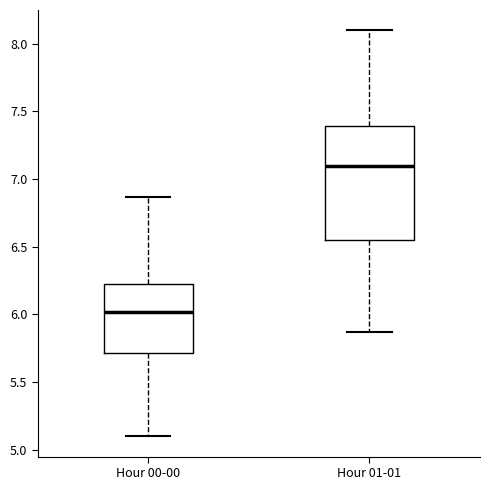

Reading left to right, transcribe this box plot: for each box, give where its median line is, the range the box spans, and where its two whiskers end, as read against the y-axis. The values are not printed on the chart, so give them approximately, as read against the axis.

Hour 00-00: median 6.00, box 5.70 to 6.25, whiskers 5.10 to 6.85
Hour 01-01: median 7.10, box 6.55 to 7.40, whiskers 5.85 to 8.10